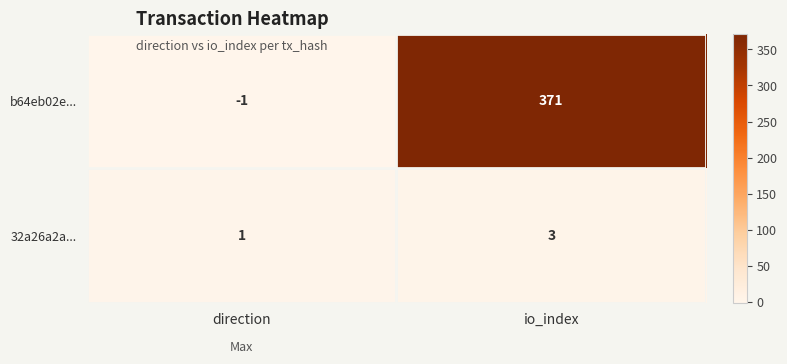

At how many categories does at least one series exceed 246?

1